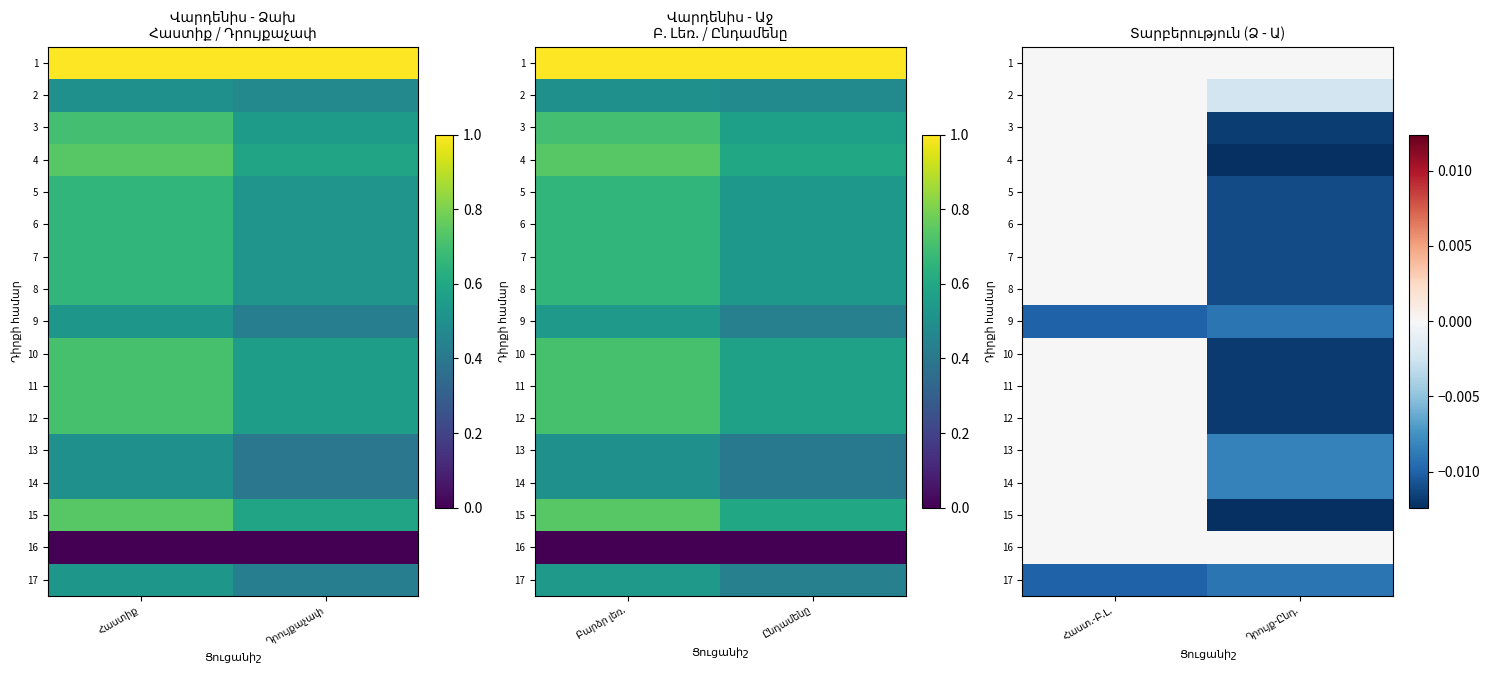

Which category has the lowest value in the 5 series?

Դրույք-Ընդ.